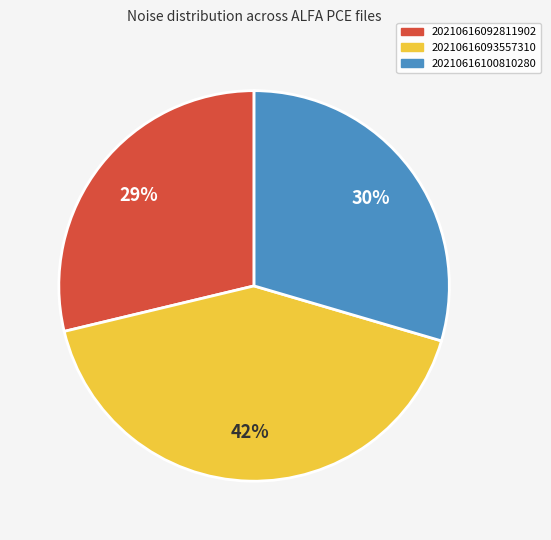

Is the sum of 20210616100810280 and 20210616092811902 greater than half?

Yes